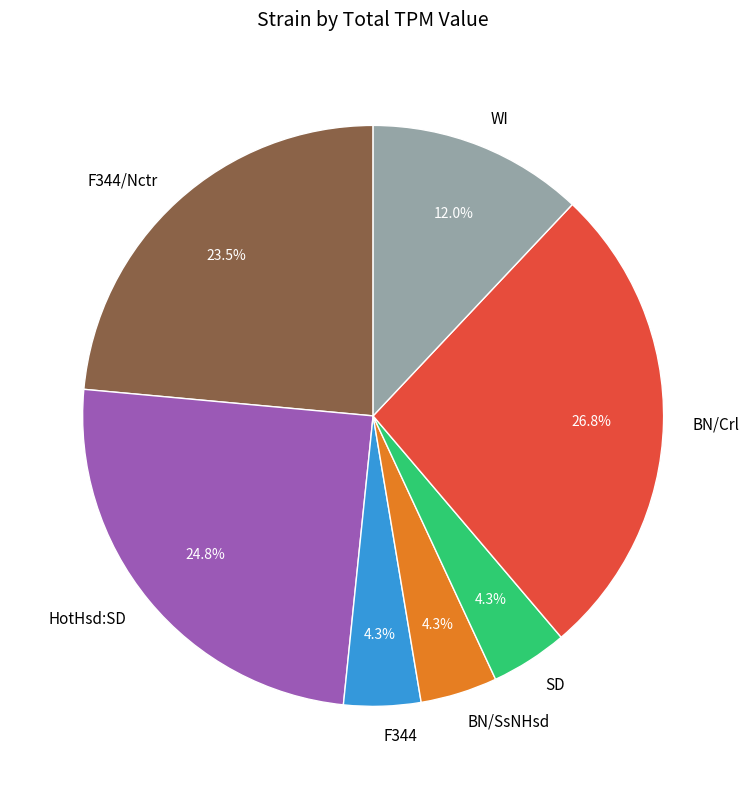

Which slice is the largest?

BN/Crl